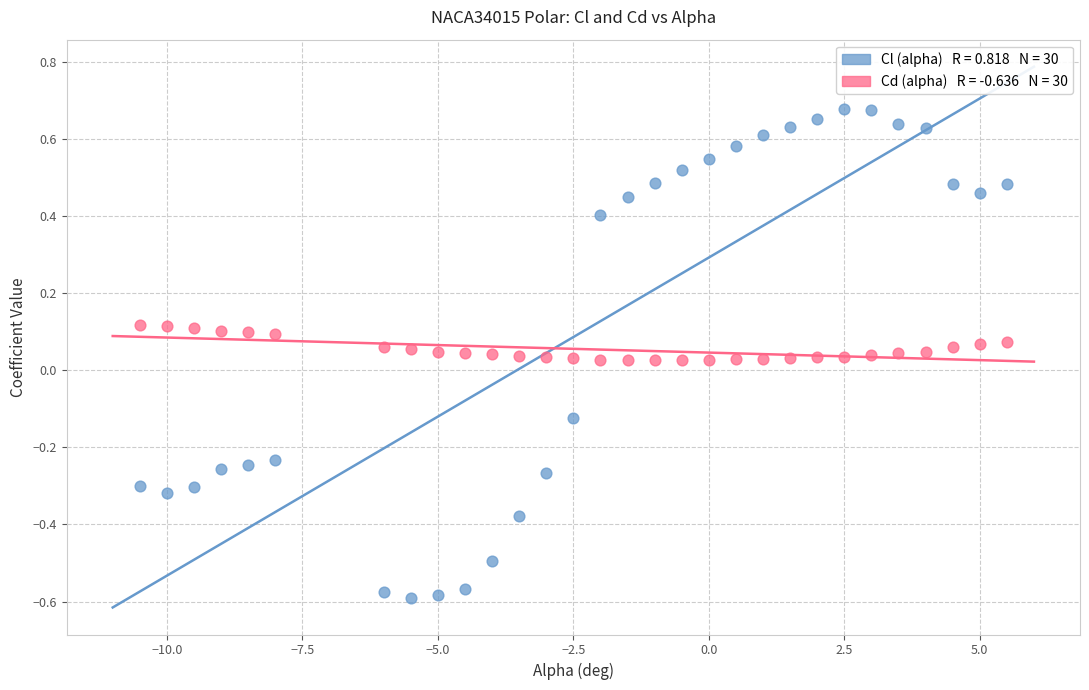

Across all data points, what is the range of X values (max minus min)?

16.0